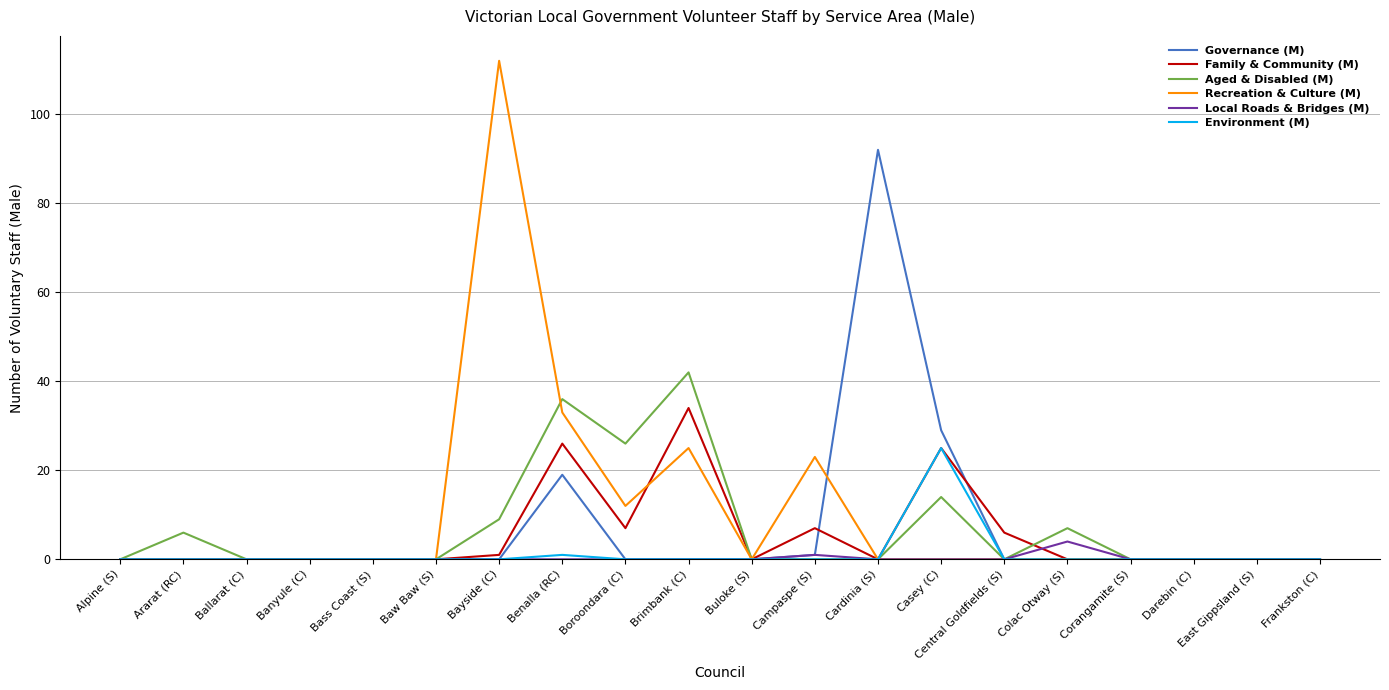

The Family & Community (M) series shows 3 at Boroondara (C). True or false?

False